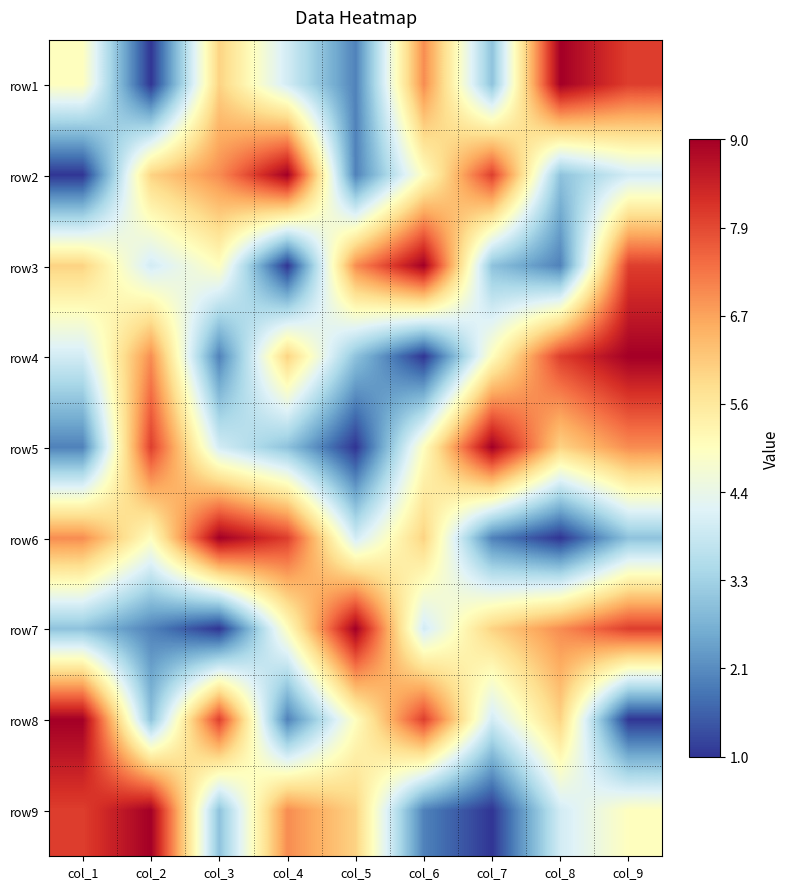

Reading right to left, extract all data points from this chart.

row1: col_9=8	col_8=9	col_7=3	col_6=7	col_5=2	col_4=4	col_3=6	col_2=1	col_1=5
row2: col_9=4	col_8=3	col_7=8	col_6=5	col_5=2	col_4=9	col_3=7	col_2=6	col_1=1
row3: col_9=8	col_8=2	col_7=3	col_6=9	col_5=7	col_4=1	col_3=5	col_2=4	col_1=6
row4: col_9=9	col_8=8	col_7=5	col_6=1	col_5=3	col_4=6	col_3=2	col_2=7	col_1=4
row5: col_9=7	col_8=6	col_7=9	col_6=5	col_5=1	col_4=3	col_3=4	col_2=8	col_1=2
row6: col_9=3	col_8=1	col_7=2	col_6=6	col_5=4	col_4=8	col_3=9	col_2=5	col_1=7
row7: col_9=8	col_8=7	col_7=6	col_6=4	col_5=9	col_4=5	col_3=1	col_2=2	col_1=3
row8: col_9=1	col_8=6	col_7=4	col_6=8	col_5=5	col_4=2	col_3=8	col_2=3	col_1=9
row9: col_9=5	col_8=4	col_7=1	col_6=2	col_5=6	col_4=7	col_3=3	col_2=9	col_1=8